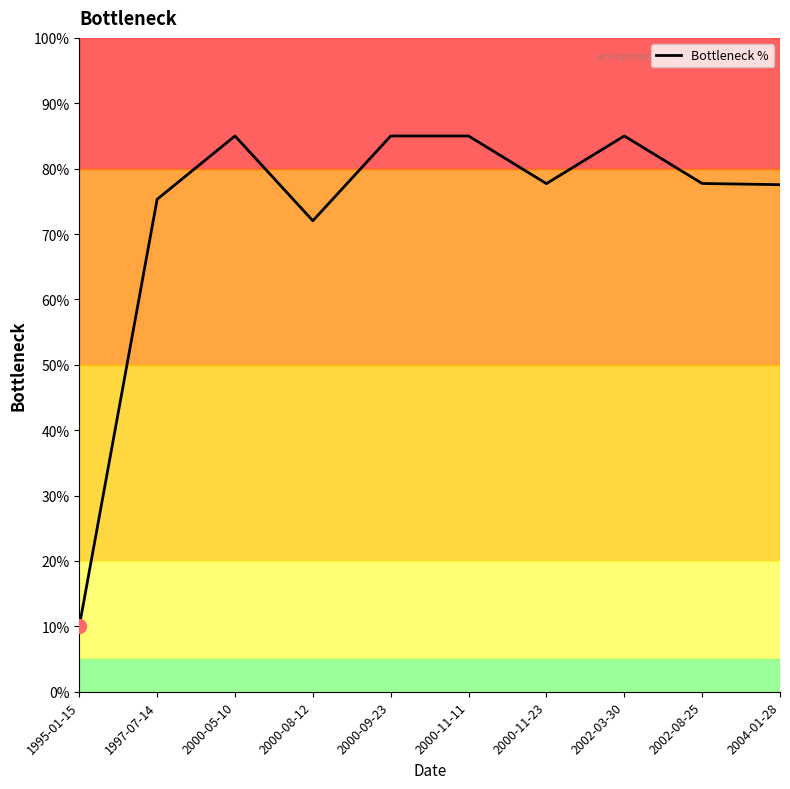

What is the sum of all values?

730.3